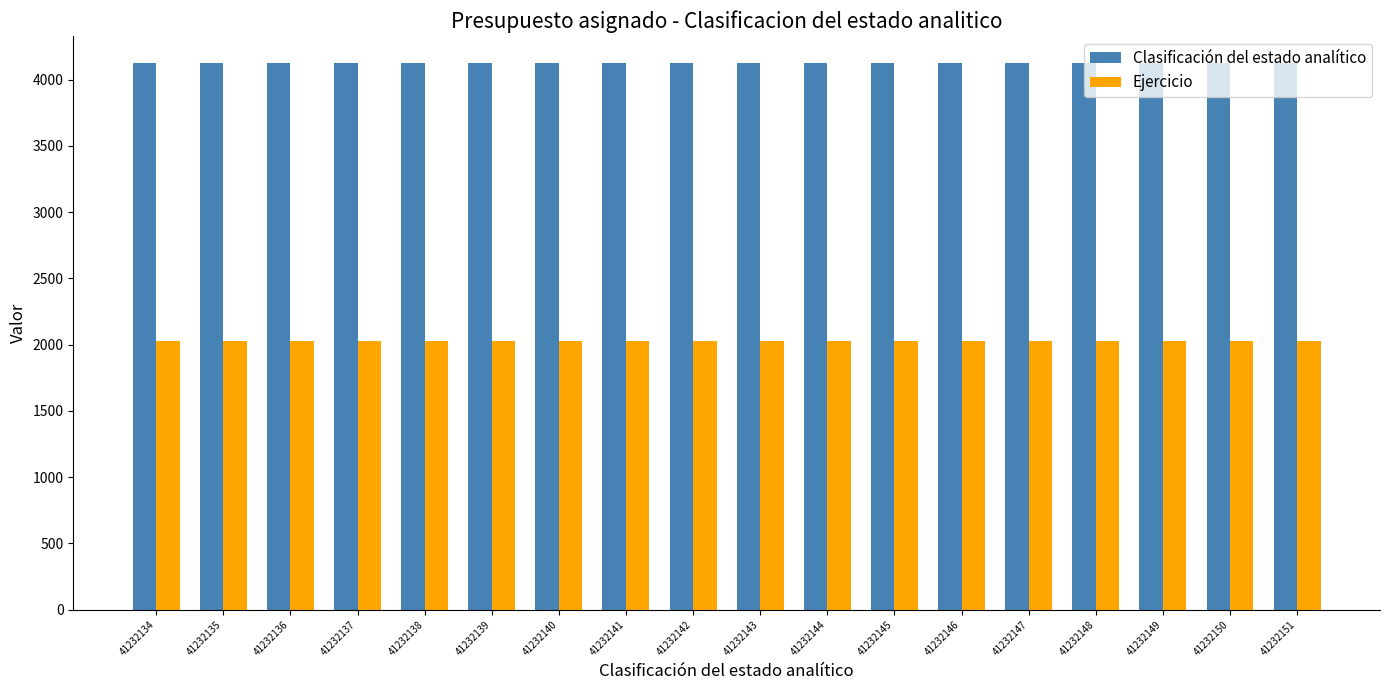

The value of Clasificación del estado analítico at 41232137 is 4123.2. True or false?

True